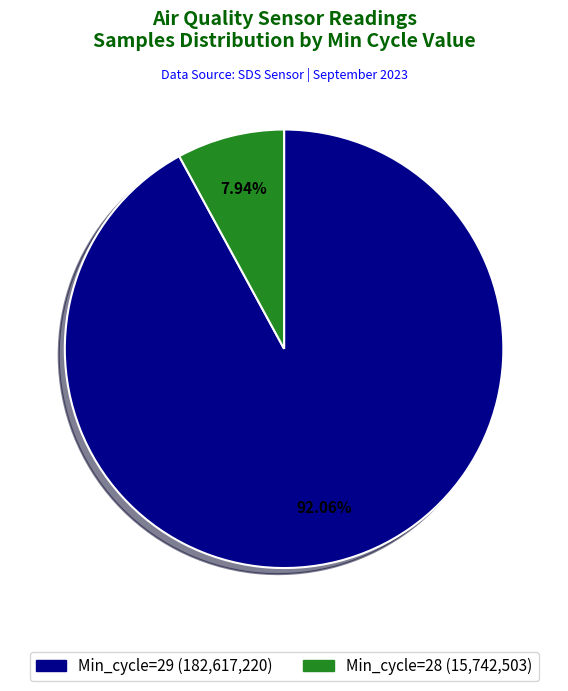

Does any single category account for the majority?

Yes